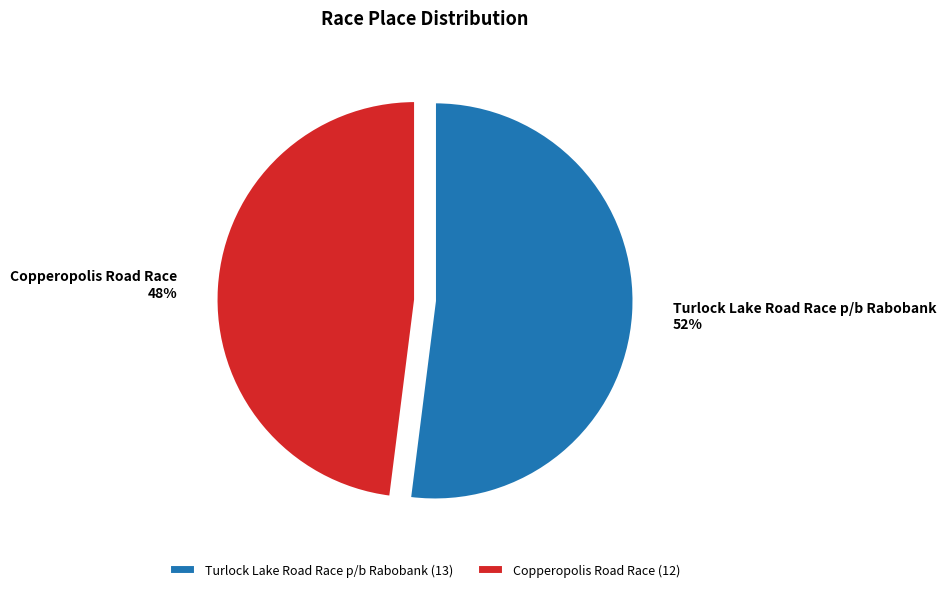

The Copperopolis Road Race slice represents 48% of the pie. True or false?

True